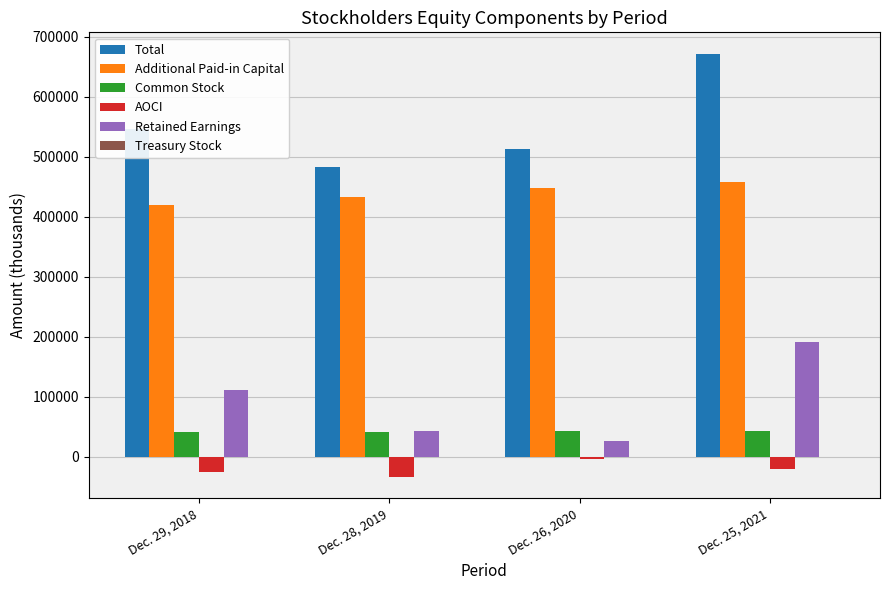

What is the difference between the maximum and minimum values in the Common Stock series?

2300